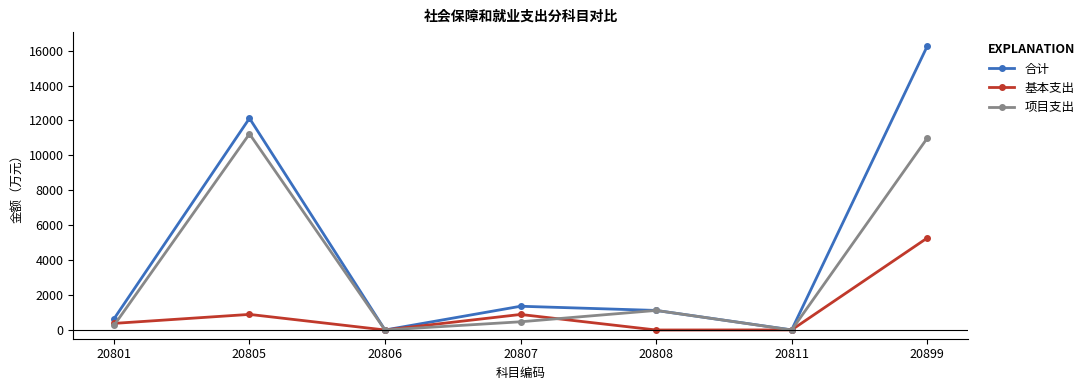

Which series has the widest spread of values?

合计